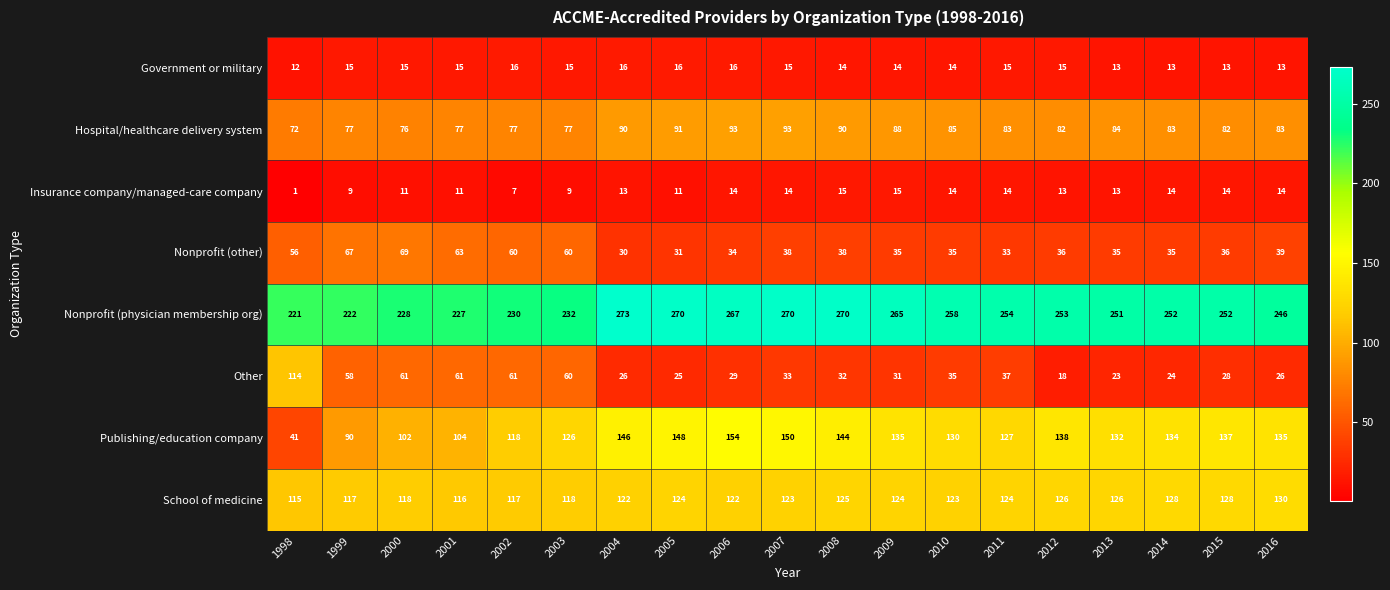

Which series has the widest spread of values?

Publishing/education company